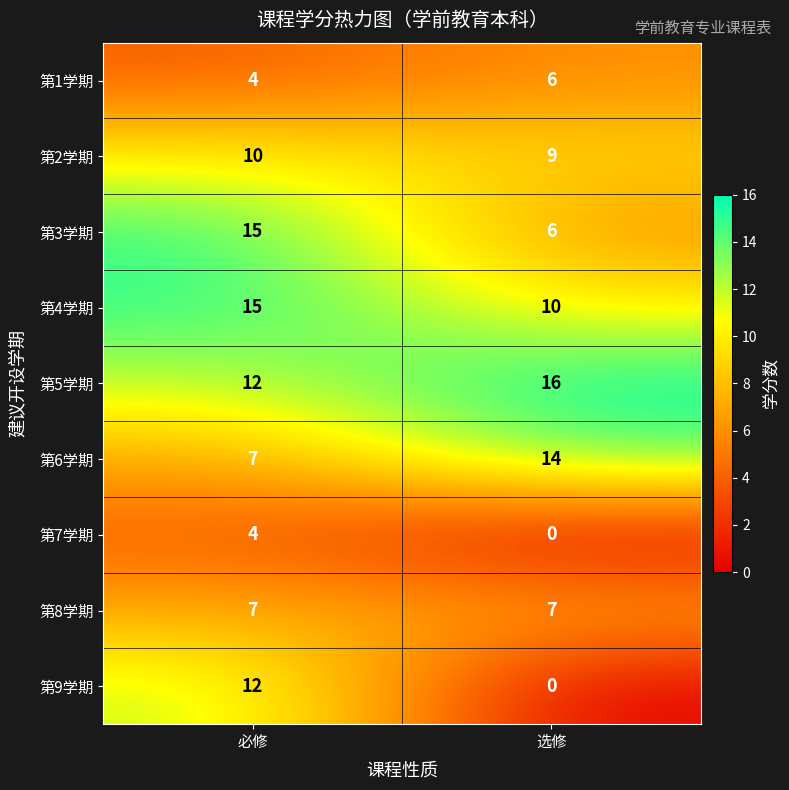

What value does the 第7学期 series have at 必修?

4